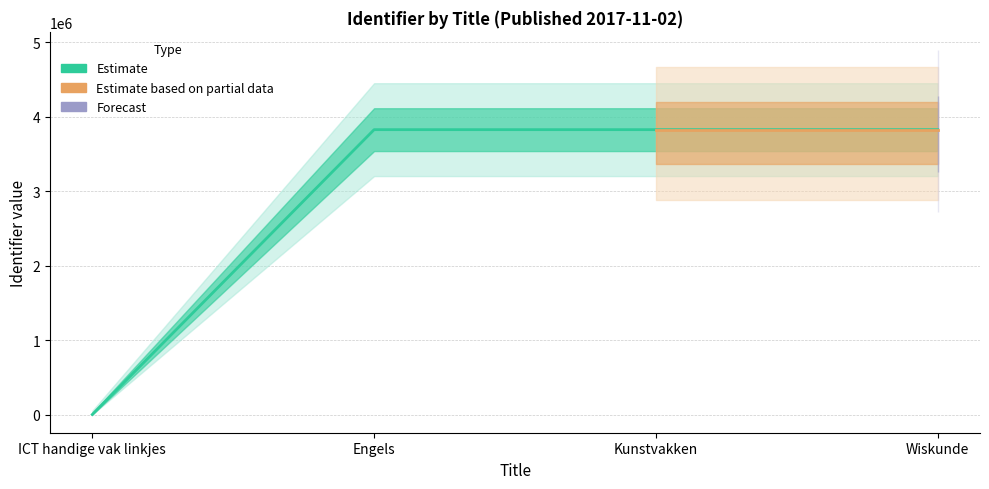

Reading left to right, extract all data points from this chart.

0	3825430	3825431	3825432